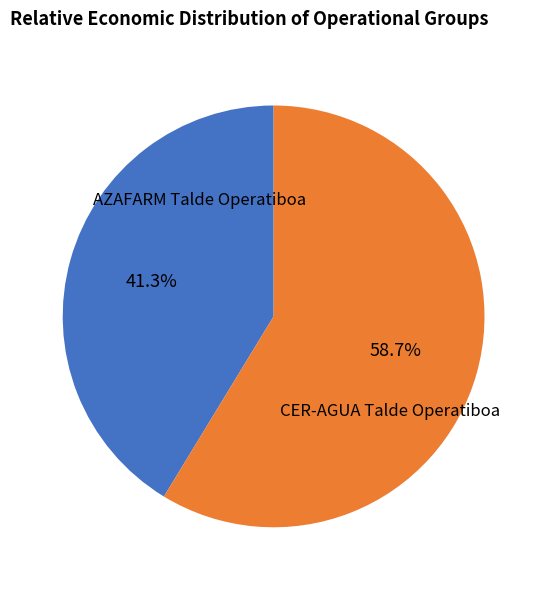

How many segments does this pie chart have?

2